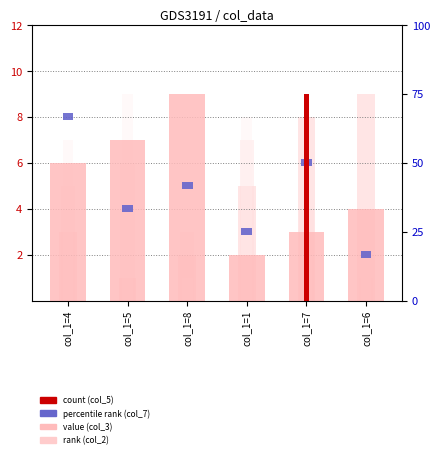

Which category has the lowest value in the col_3 series?

col_1=1